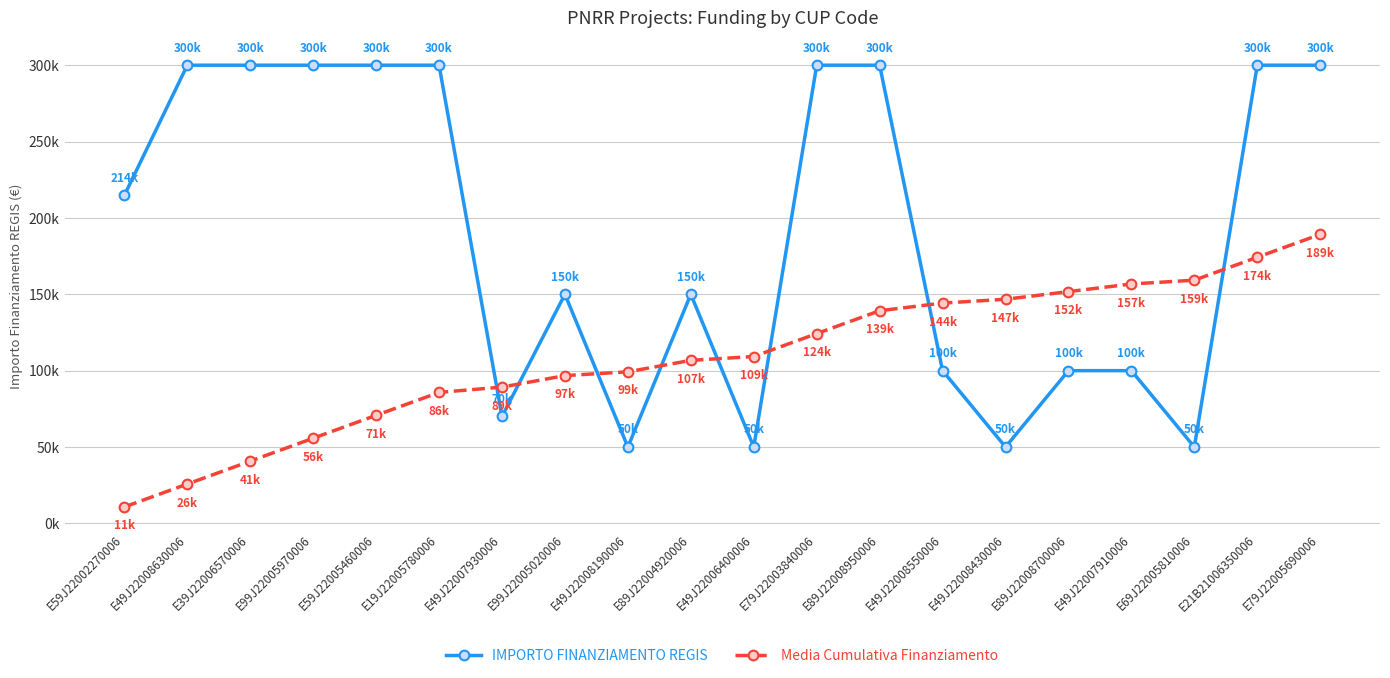

What is the sum of all IMPORTO FINANZIAMENTO REGIS values?

3784800